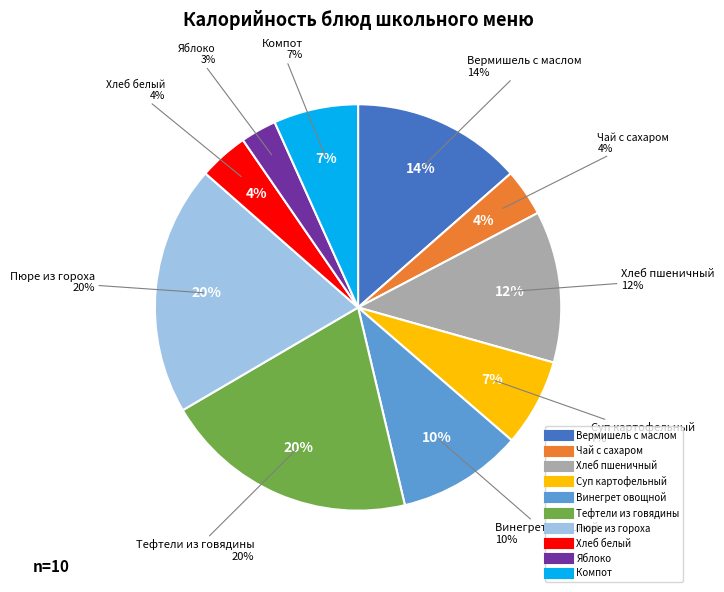

How many slices are in this pie chart?

10